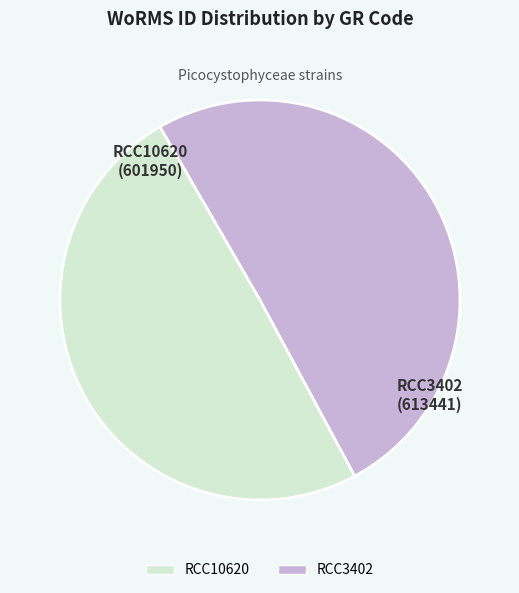

True or false: RCC10620 accounts for 50% of the total.

True